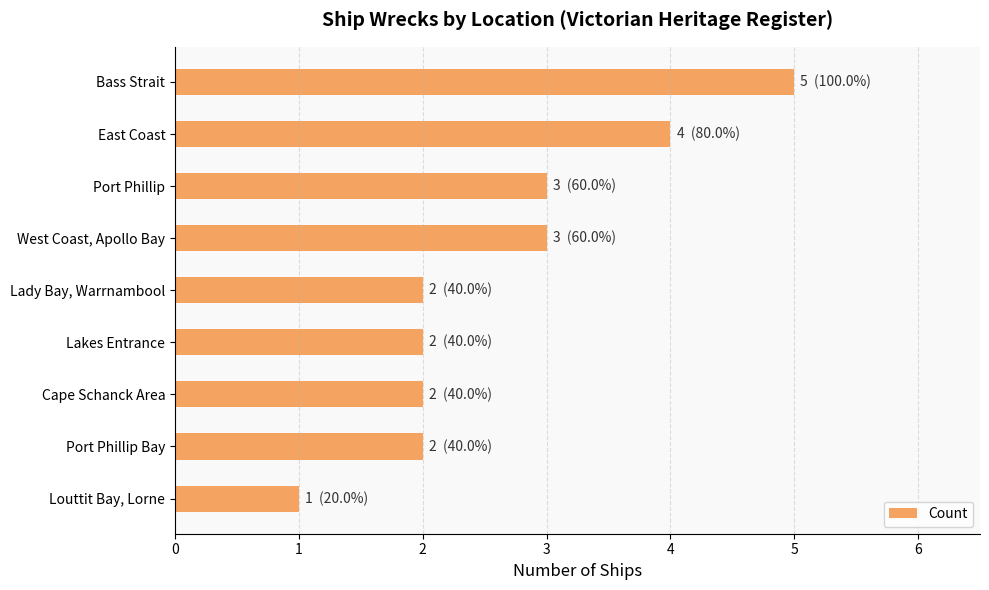

The chart shows a value of 2 at Cape Schanck Area. True or false?

True